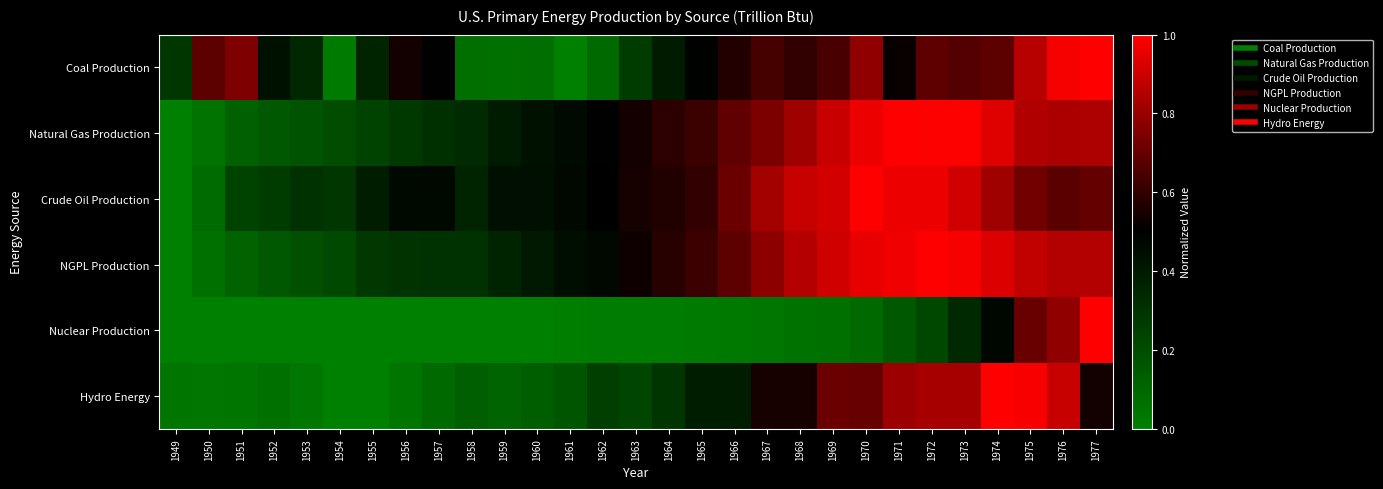

Count the number of data series in this chart.

6